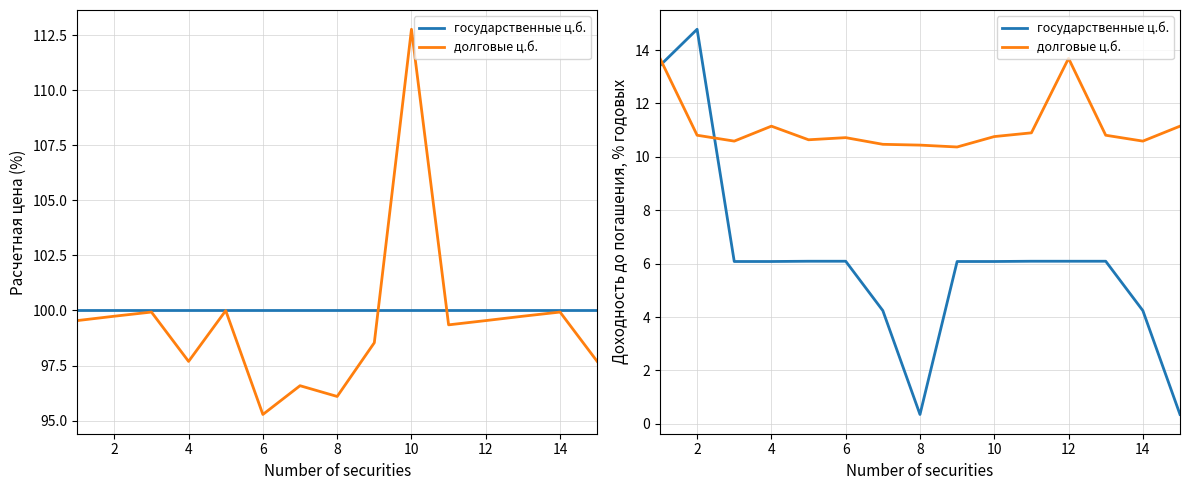

Which category has the highest value across all series?

2